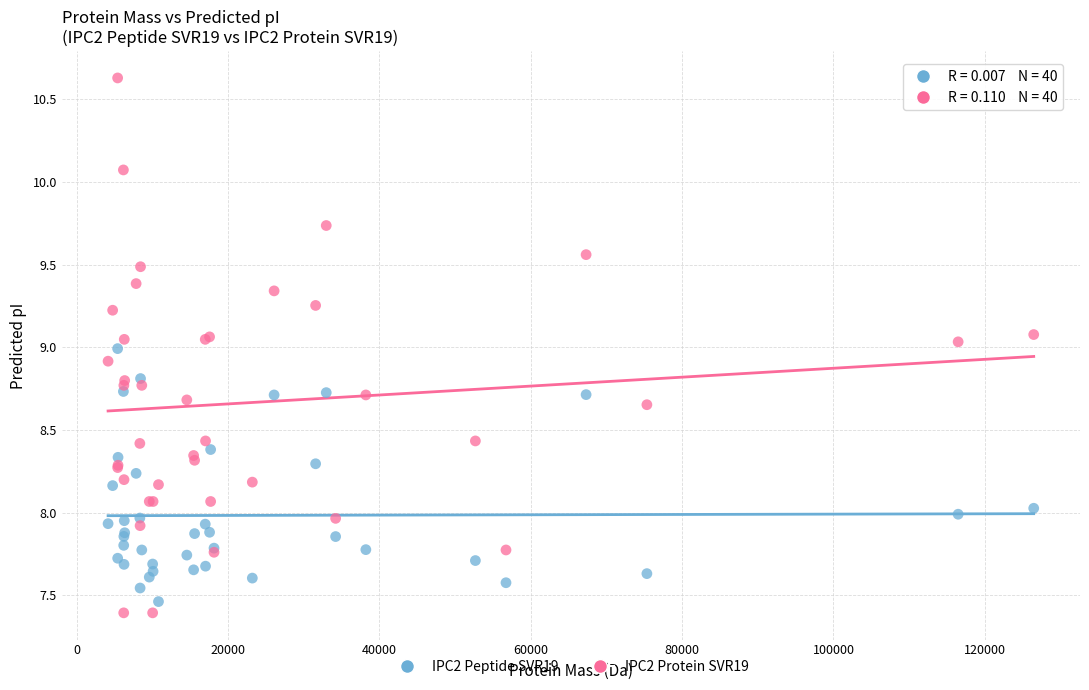

What is the X range (max minus min) for the scatter plot?

122309.6